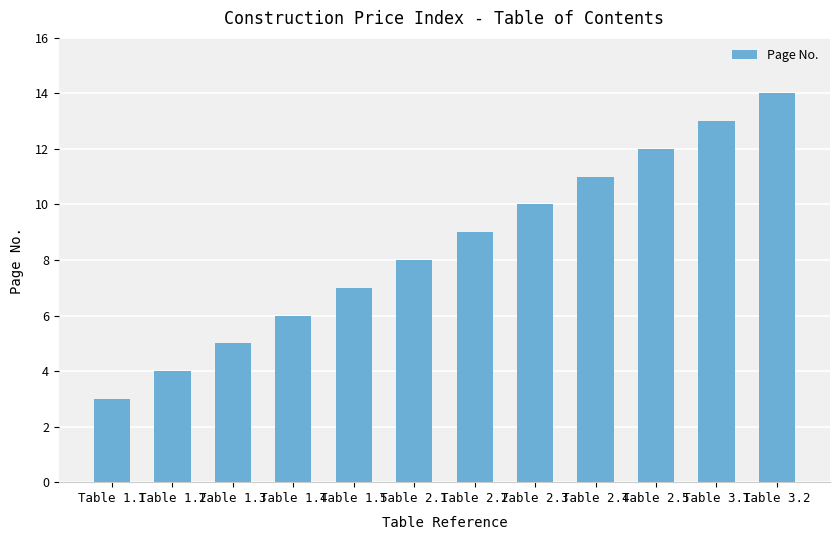

What is the value of the 6th bar from the left?

8